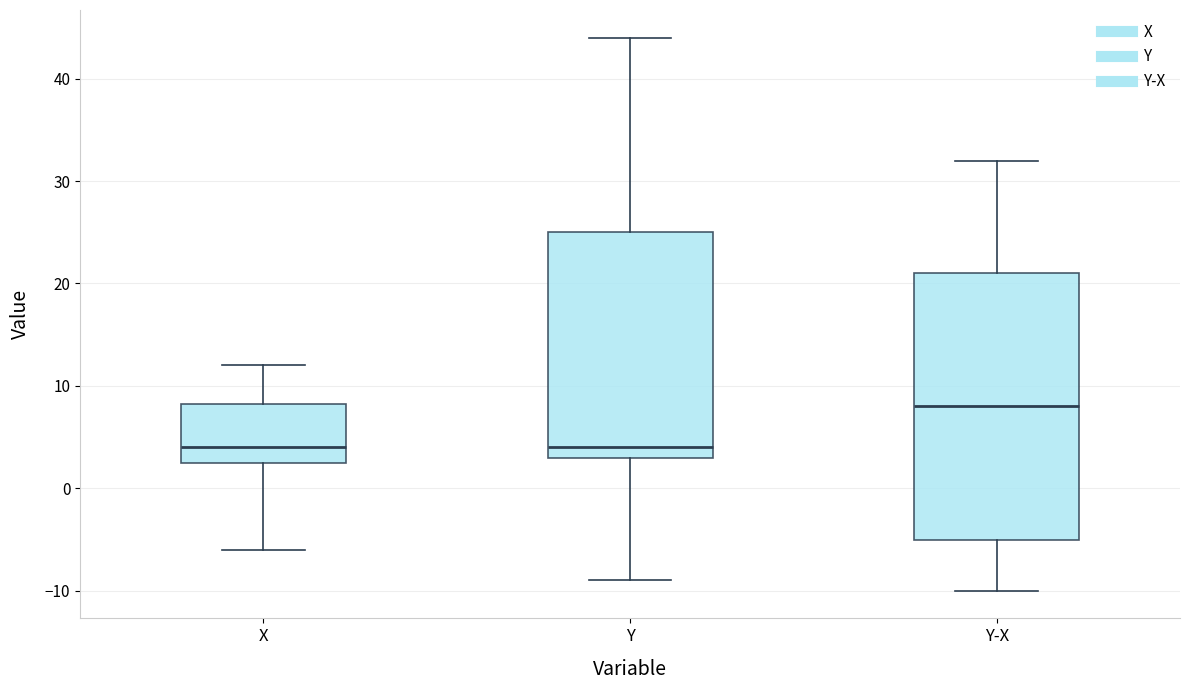

Reading left to right, transcribe this box plot: for each box, give where its median line is, the range the box spans, and where its two whiskers end, as read against the y-axis. The values are not printed on the chart, so give them approximately, as read against the axis.

X: median 4, box 3 to 8, whiskers -6 to 12
Y: median 4, box 3 to 25, whiskers -9 to 44
Y-X: median 8, box -5 to 21, whiskers -10 to 32